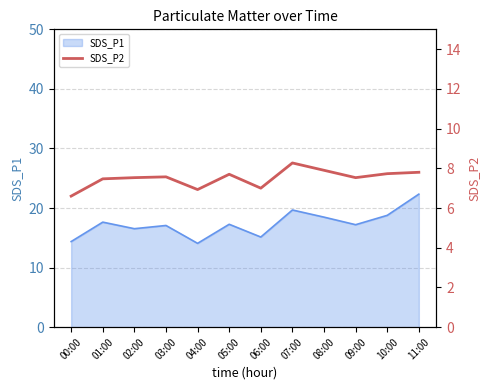

The value of SDS_P1 at 04:00 is 14.1. True or false?

True